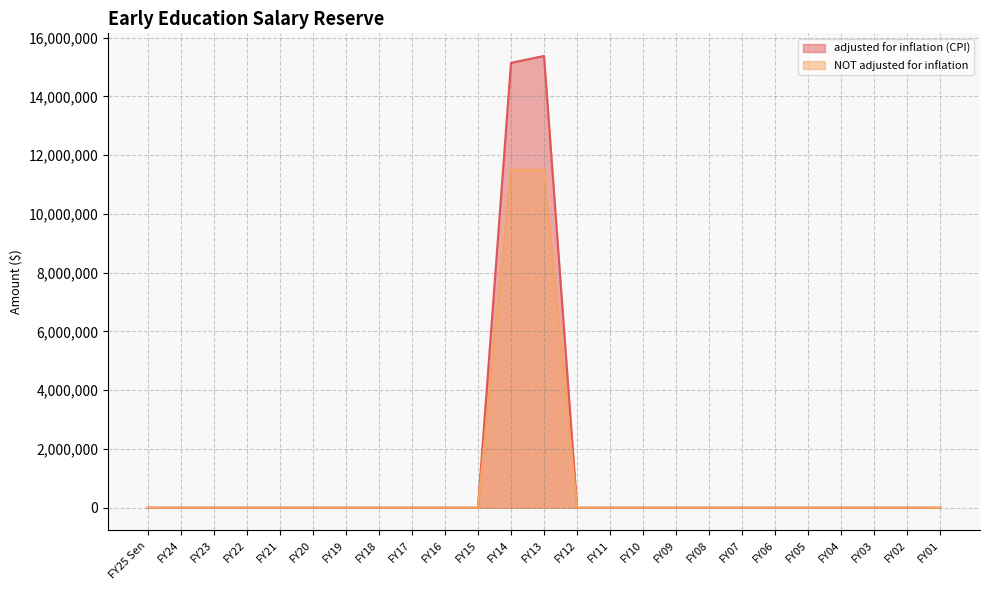

Where is the first local maximum for adjusted for inflation (CPI)?

FY13